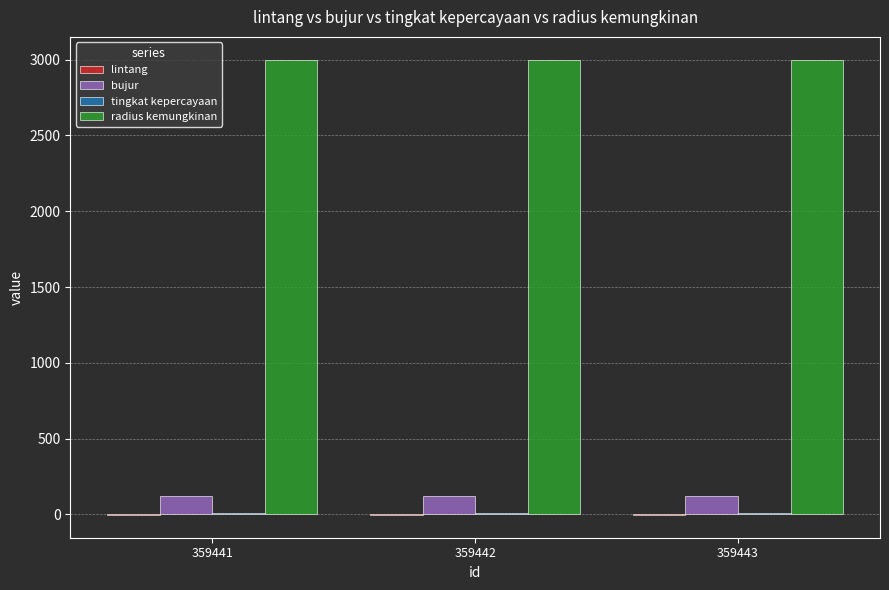

What is the spread (max minus min) of values at 359441?

3003.9